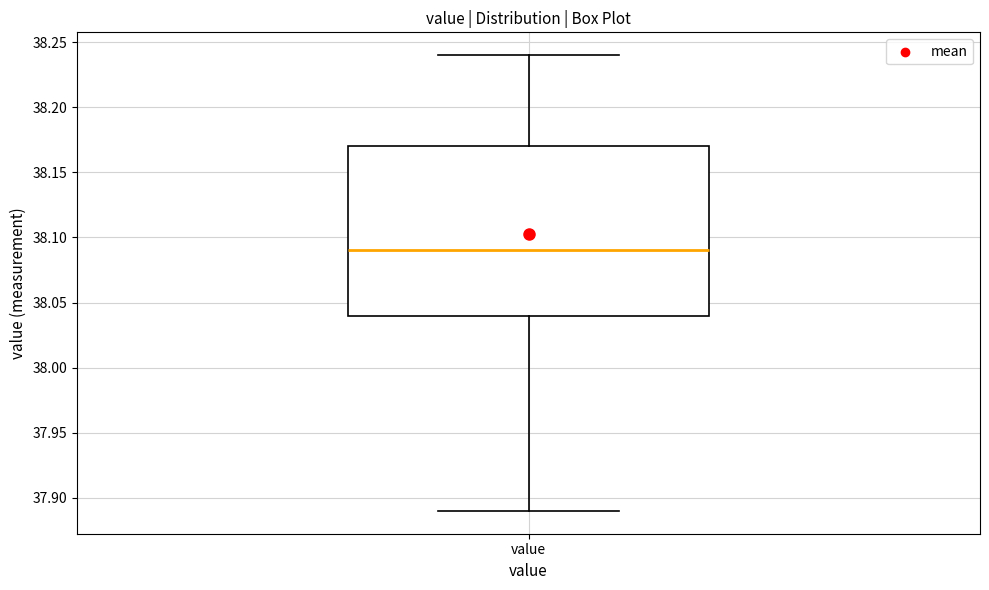

Read this box plot against the y-axis: the position of the median line, the range covered by the box, and the ends of both whiskers. The values are not printed on the chart, so give them approximately, as read against the axis.

median 38.09, box 38.04 to 38.17, whiskers 37.89 to 38.24